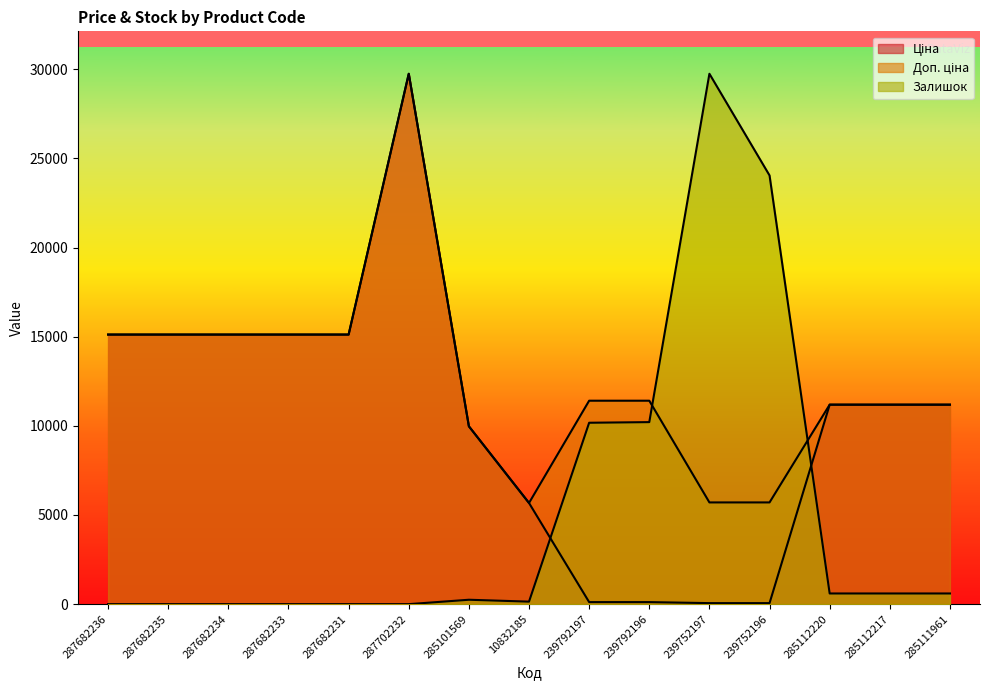

Read the Залишок value at 239792197.

10173.9